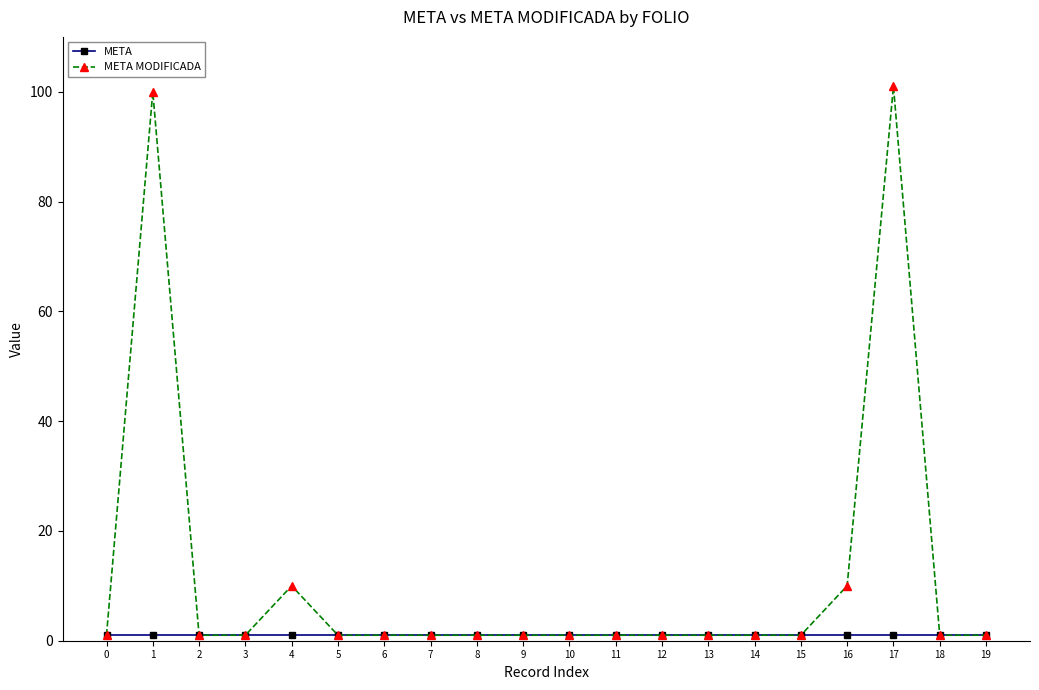

True or false: META MODIFICADA and META intersect in this chart.

False